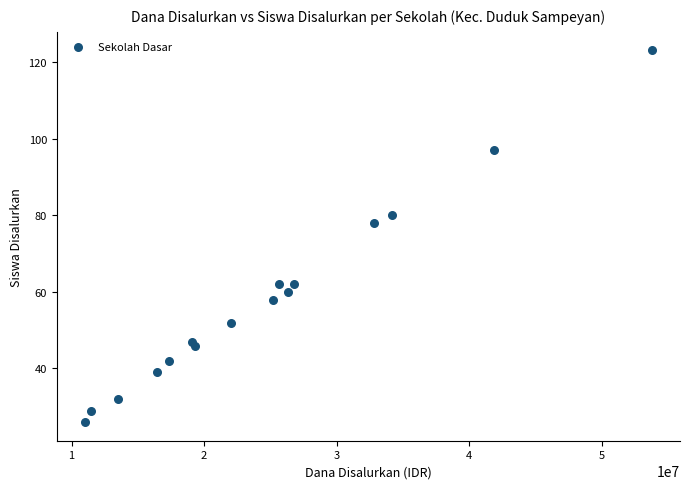

What Y value in the scatter plot is closest to 74?

78